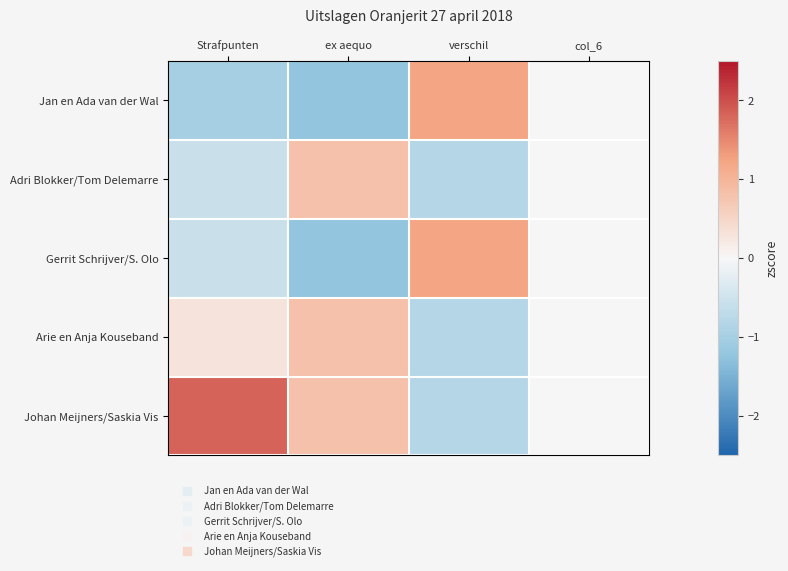

Which has a higher value, verschil or Strafpunten?

verschil